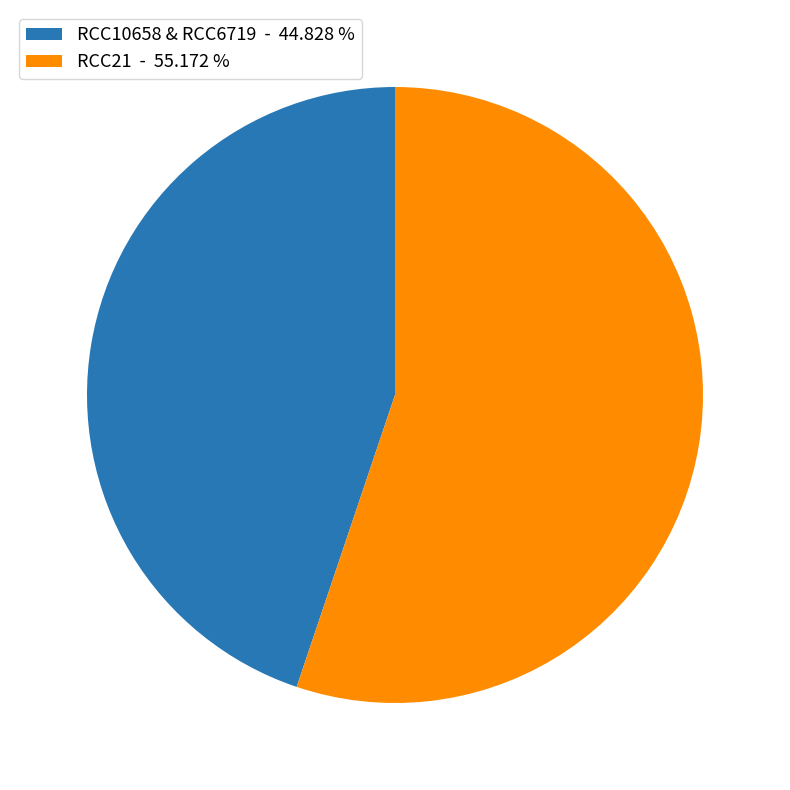

Rank the categories by value from highest to lowest.

RCC21 - 55.172 %, RCC10658 & RCC6719 - 44.828 %